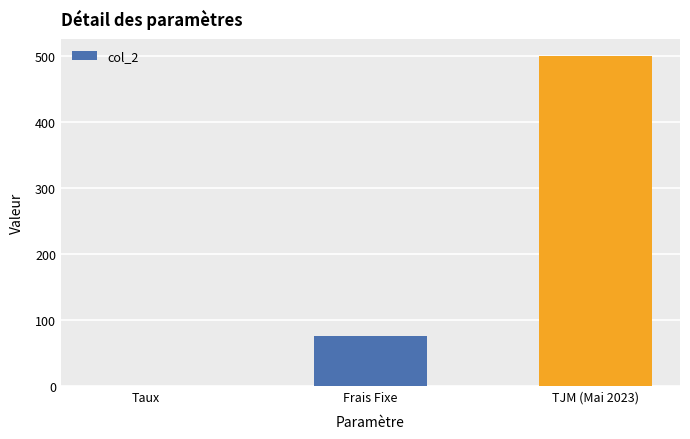

The chart shows a value of 75.0 at Frais Fixe. True or false?

True